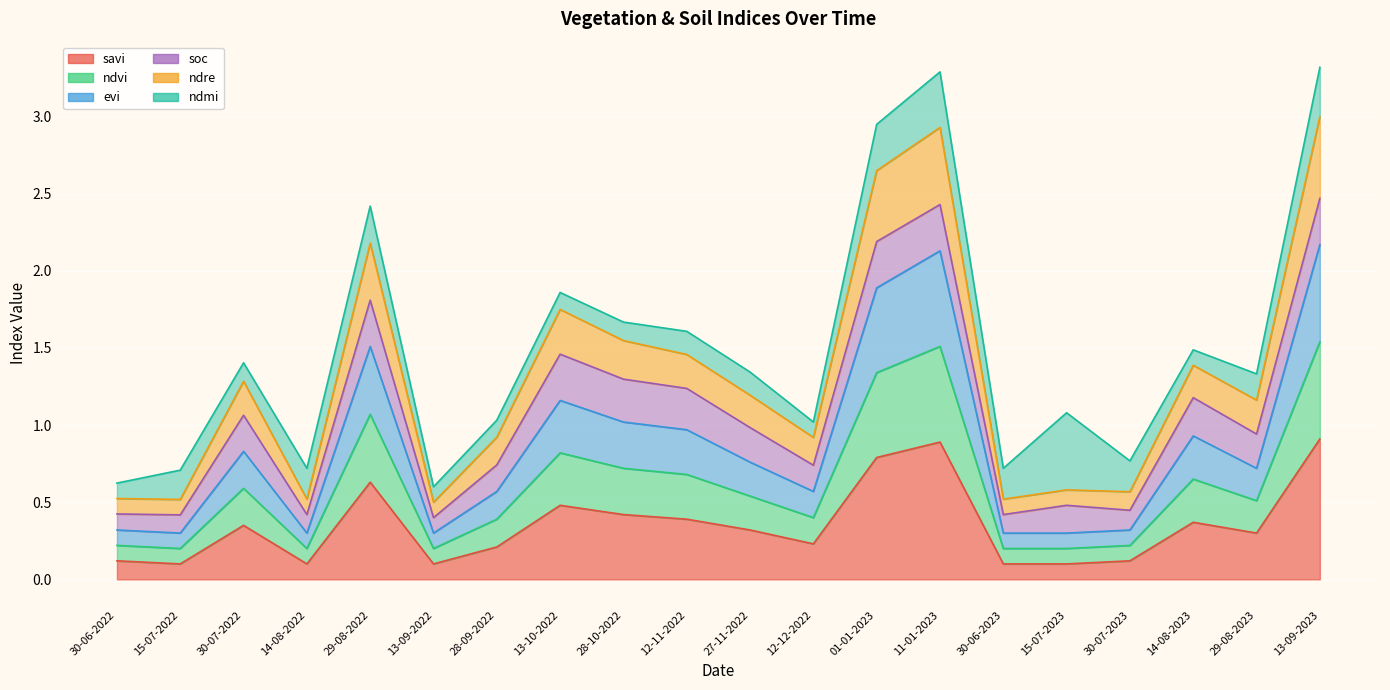

True or false: ndvi has more than 0 points higher than both neighbors.

True